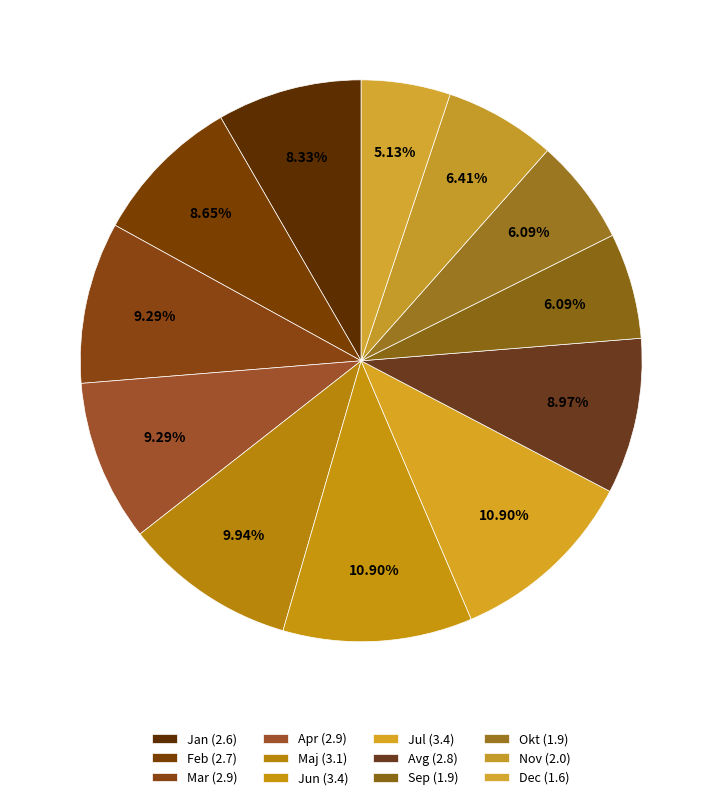

True or false: Mar accounts for 1% of the total.

False